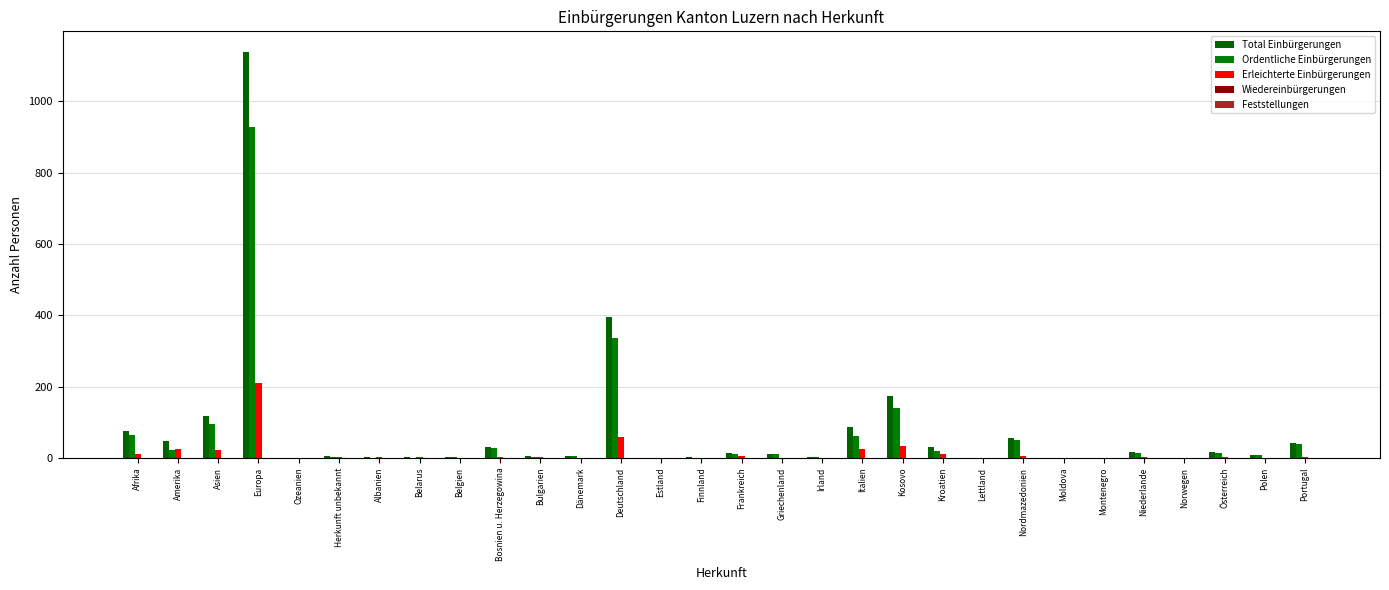

What is the label of the 8th bar from the left?

Belarus